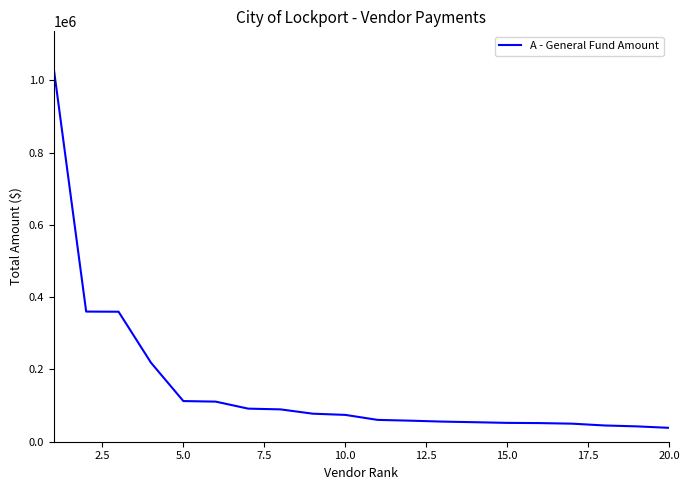

Does the chart display data point markers on the line(s)?

No